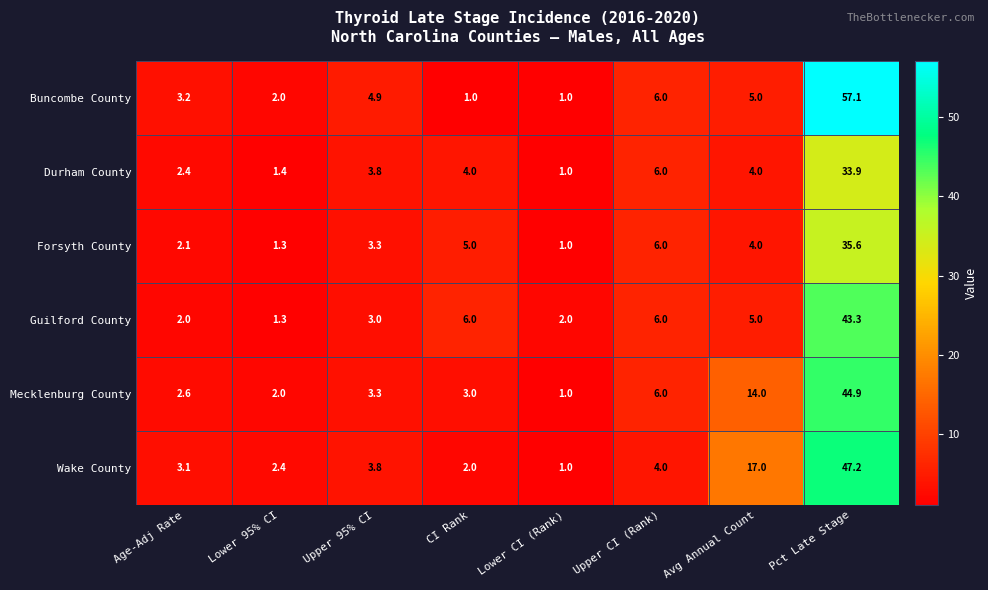

At which label does Buncombe County first exceed 4?

Upper 95% CI